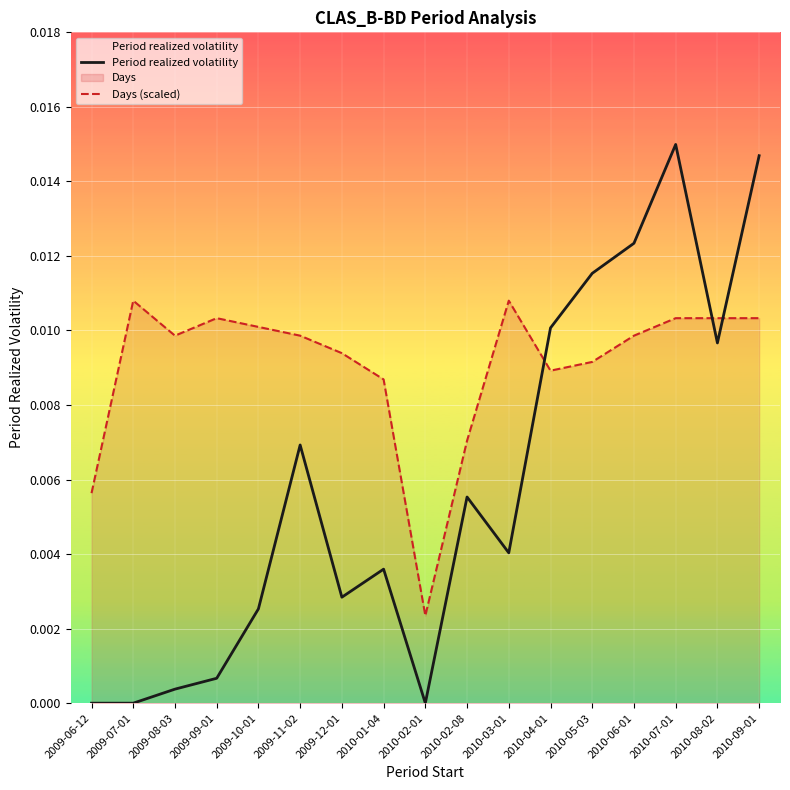

At which category is the sum across all series the highest?

2010-07-01